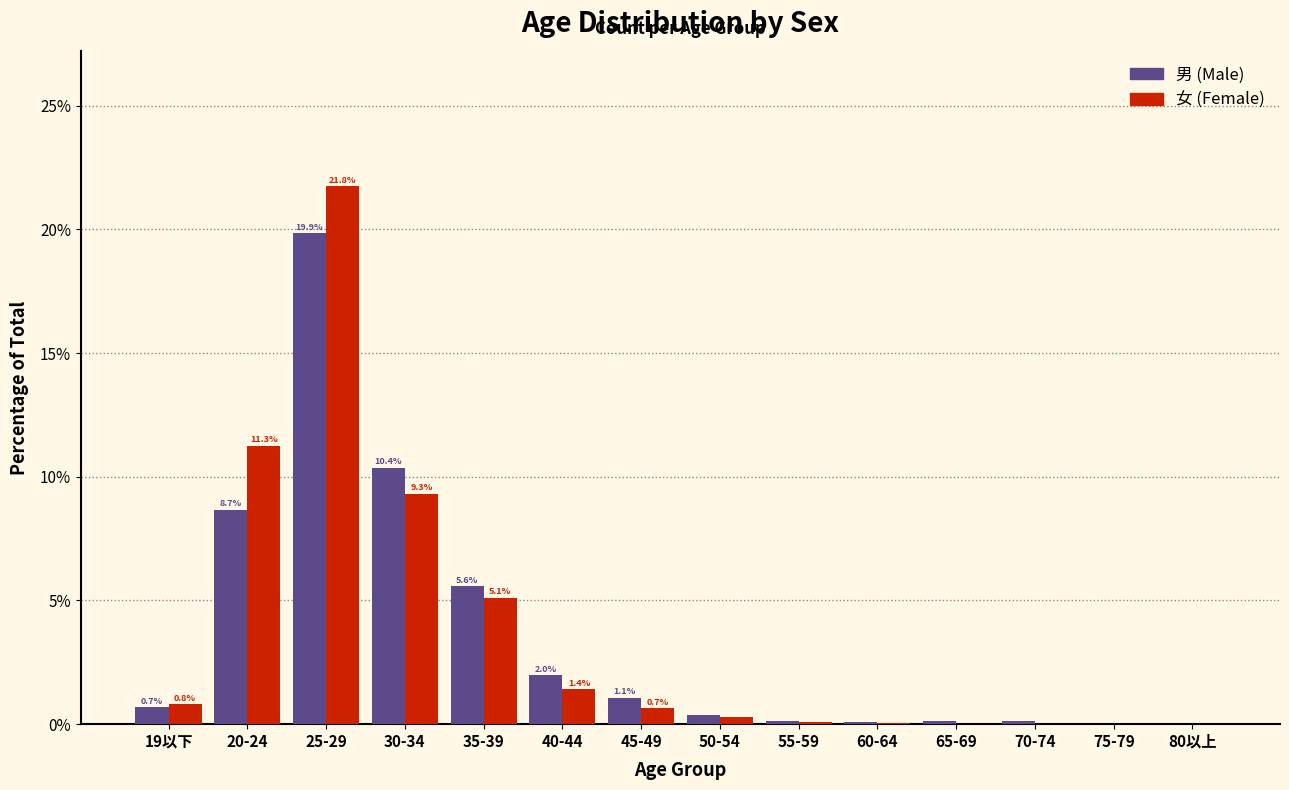

At which category is the sum across all series the highest?

25-29